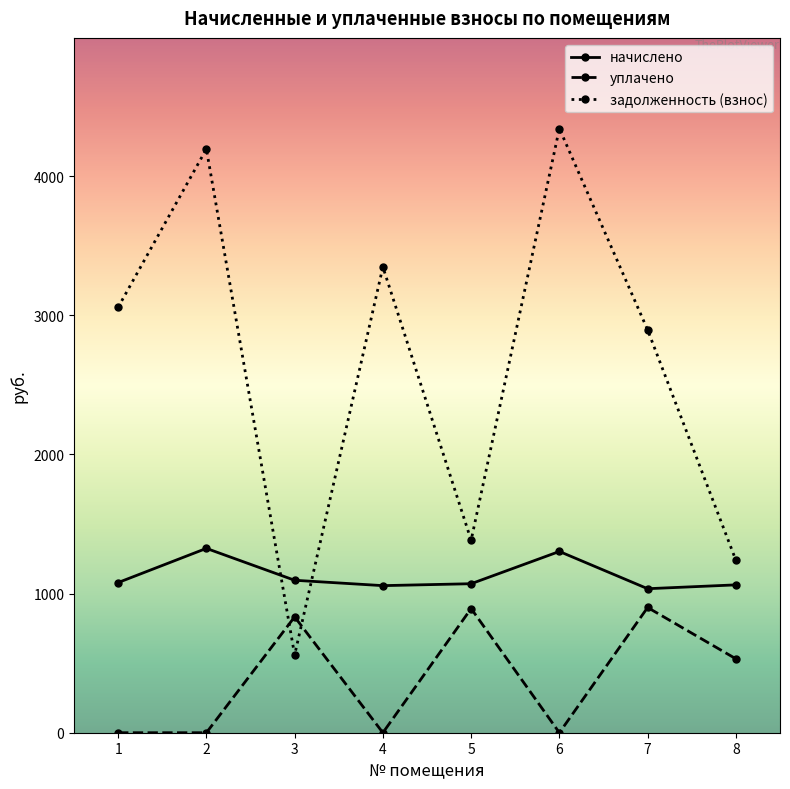

Between 4 and 6, which series saw the biggest shift?

задолженность (взнос)